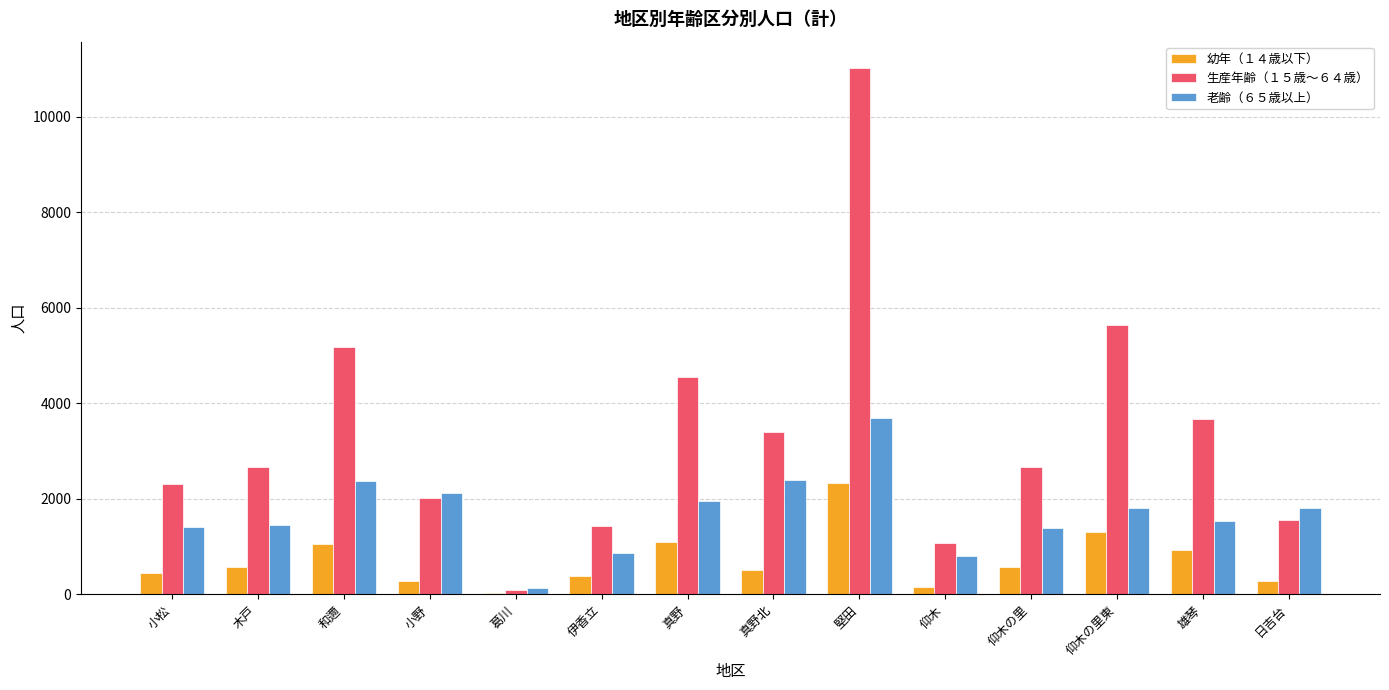

Which series has the largest total across all categories?

生産年齢（１５歳～６４歳）